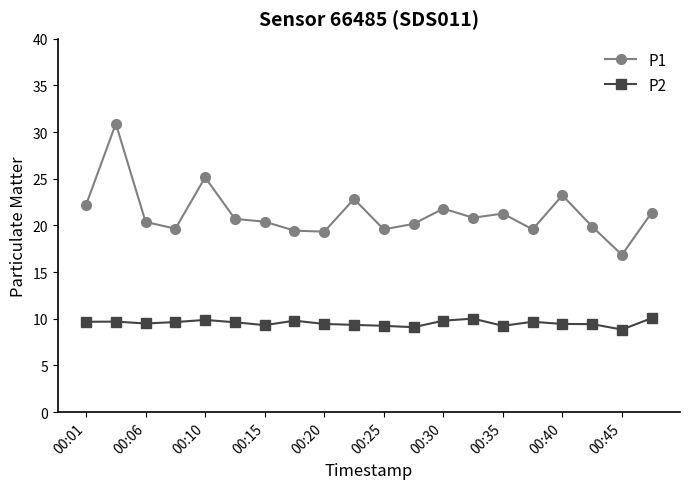

True or false: P1 and P2 cross at least once.

False